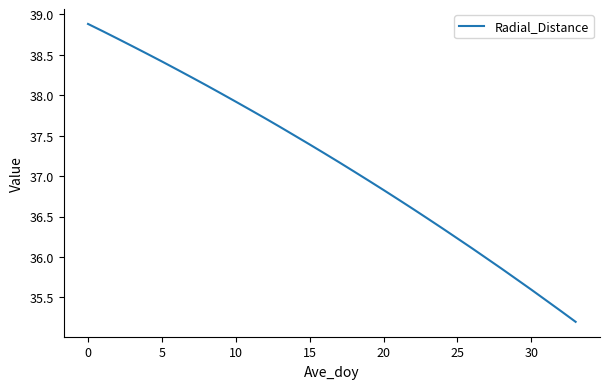

Does the chart display data point markers on the line(s)?

No